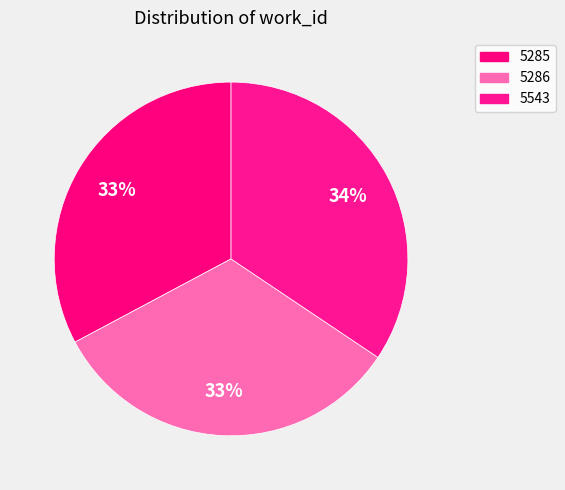

What is the ratio of the value at 5286 to the value at 5543?

1.0